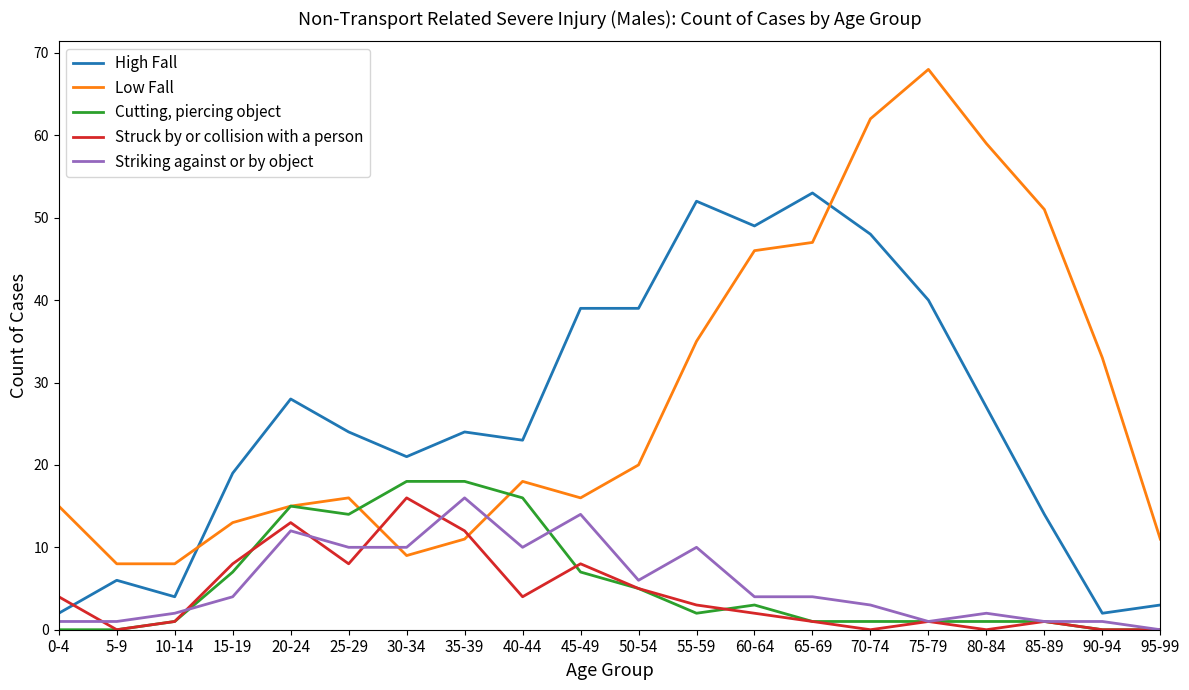

How many values in the Cutting, piercing object series are below 2?

10